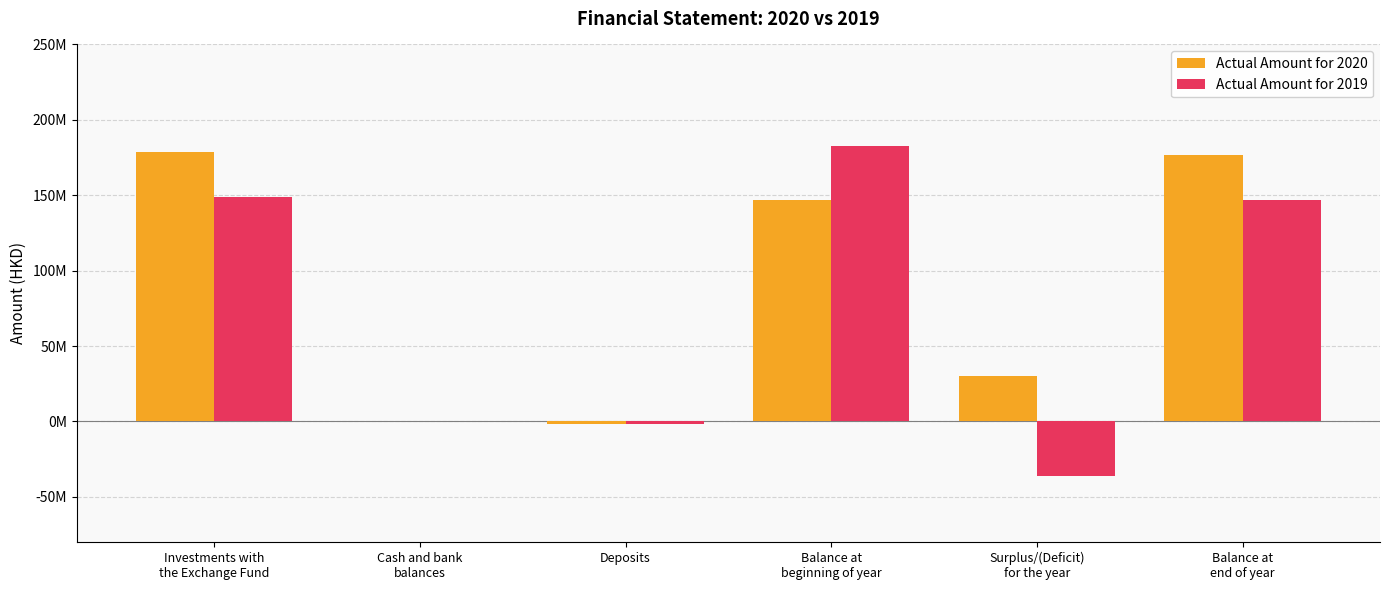

What is the approximate value of Actual Amount for 2020 at Surplus/(Deficit)
for the year?

30141476